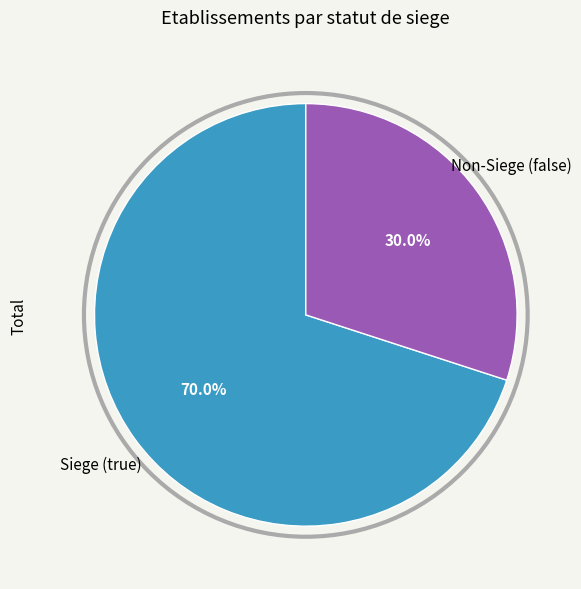

Does any single category account for the majority?

Yes